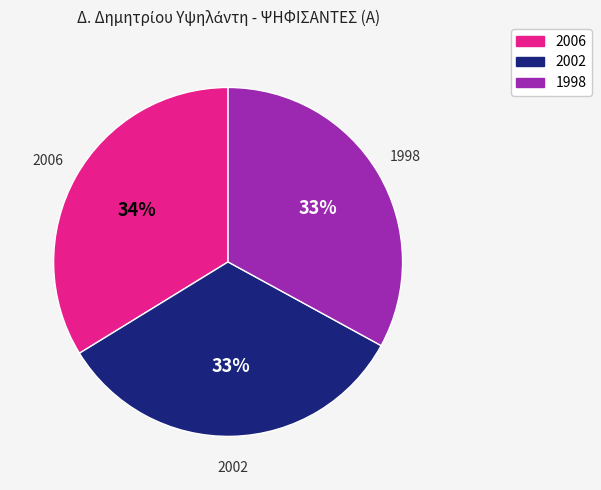

To the nearest percent, what is the average slice percentage?

33%